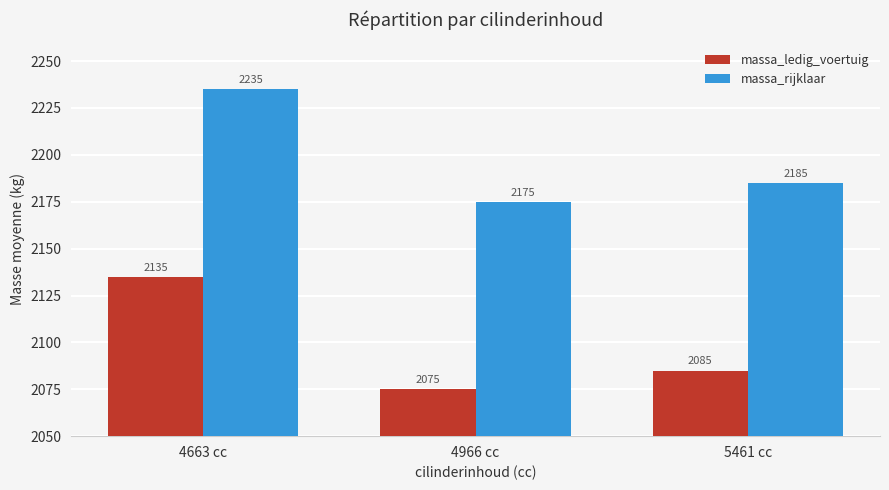

Rank the series at 5461 cc from highest to lowest value.

massa_rijklaar, massa_ledig_voertuig